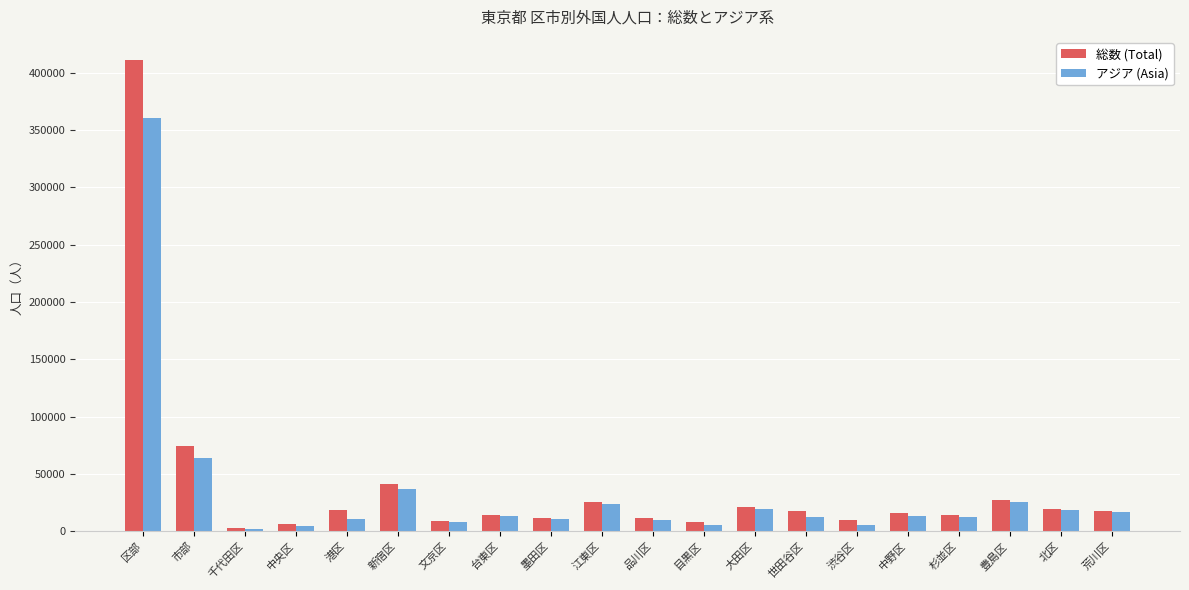

What position from the left is 目黒区?

12